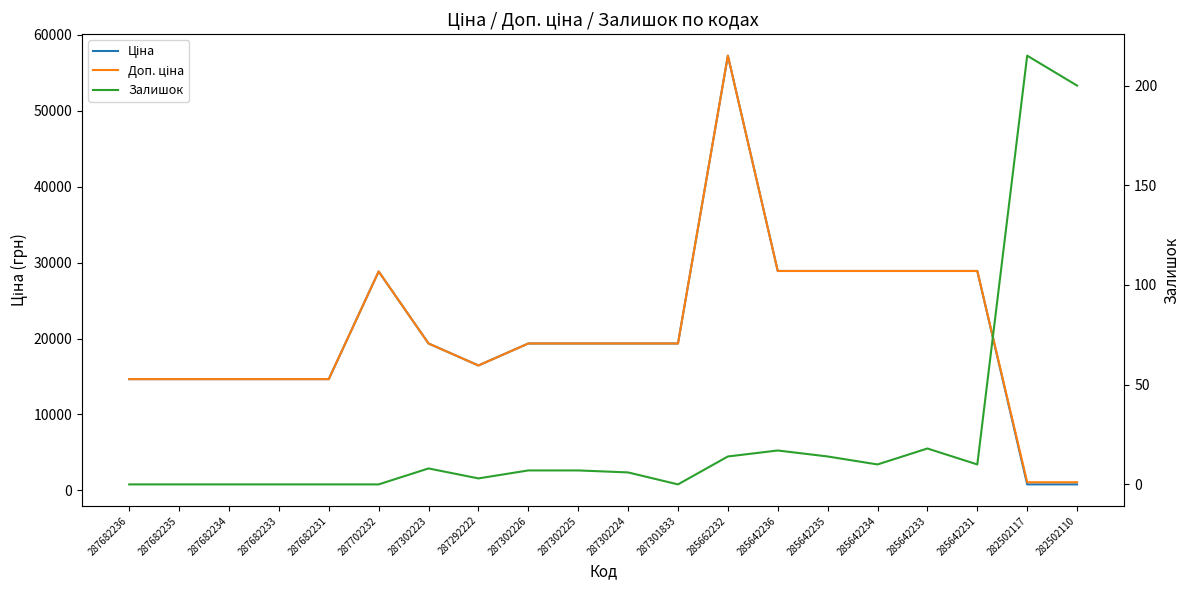

How many lines are shown in the chart?

3